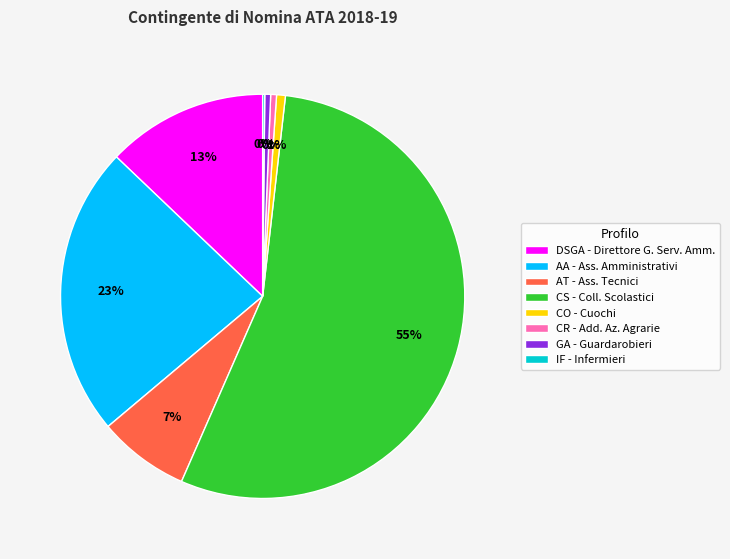

Which category has the biggest portion of the pie?

CS - Coll. Scolastici